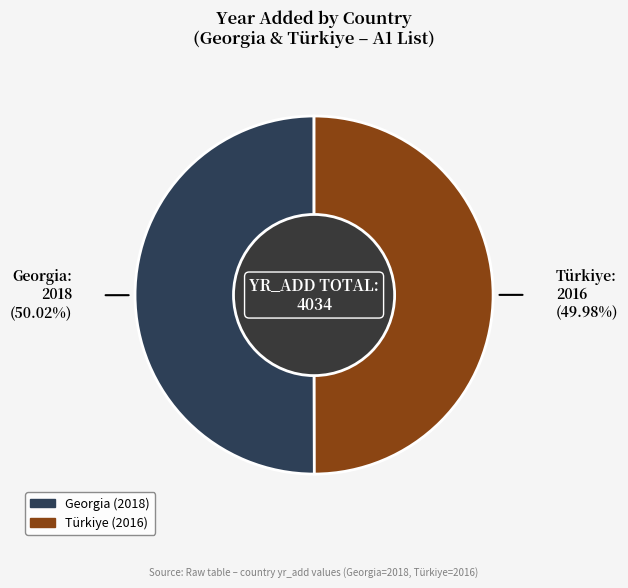

What is the ratio of the value at Türkiye to the value at Georgia?

1.0